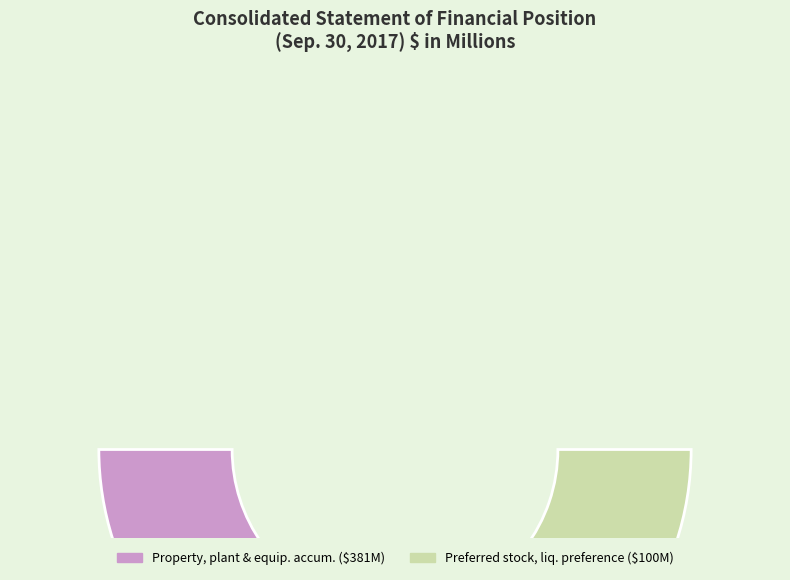

How many slices are in this pie chart?

2